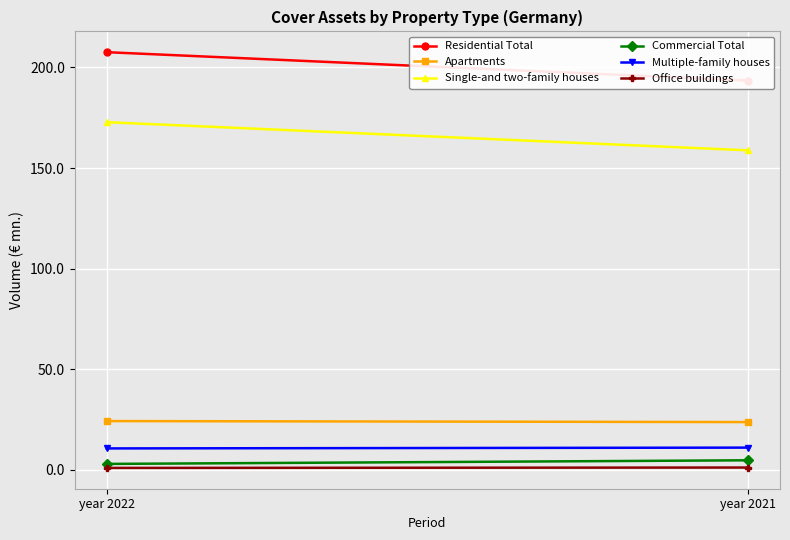

Reading left to right, list all the values displayed in this chart.

Residential Total: year 2022=207.6	year 2021=193.5
Apartments: year 2022=24.2	year 2021=23.7
Single-and two-family houses: year 2022=172.8	year 2021=158.8
Commercial Total: year 2022=2.9	year 2021=4.7
Multiple-family houses: year 2022=10.6	year 2021=11.0
Office buildings: year 2022=0.9	year 2021=1.1